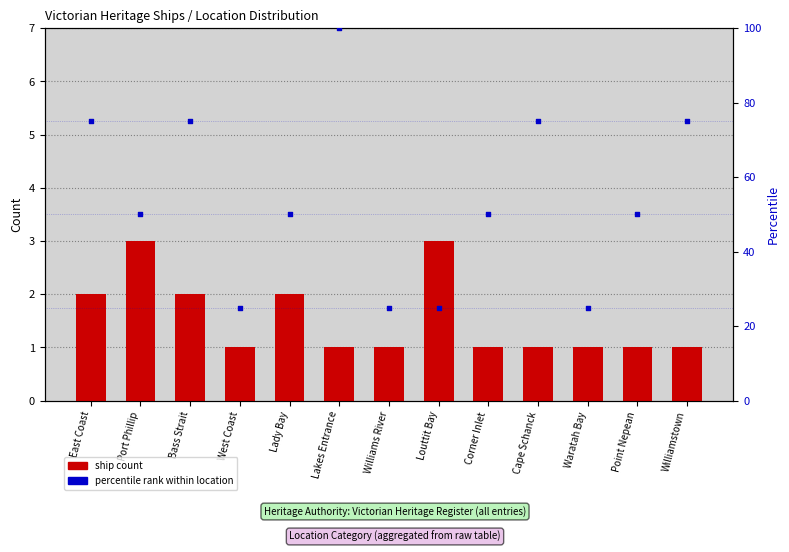

Which series contains the lowest Y value?

ship count